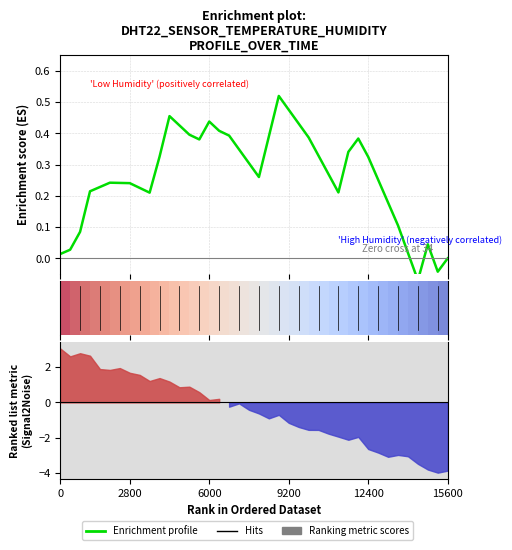

What is the sum of the Enrichment profile values at 24 and 7?

0.7